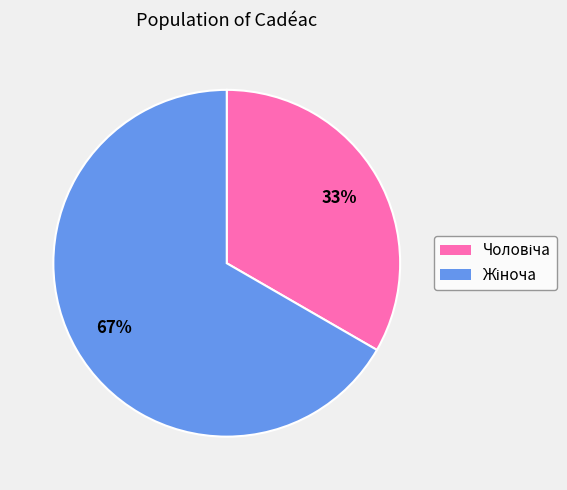

How many slices are in this pie chart?

2